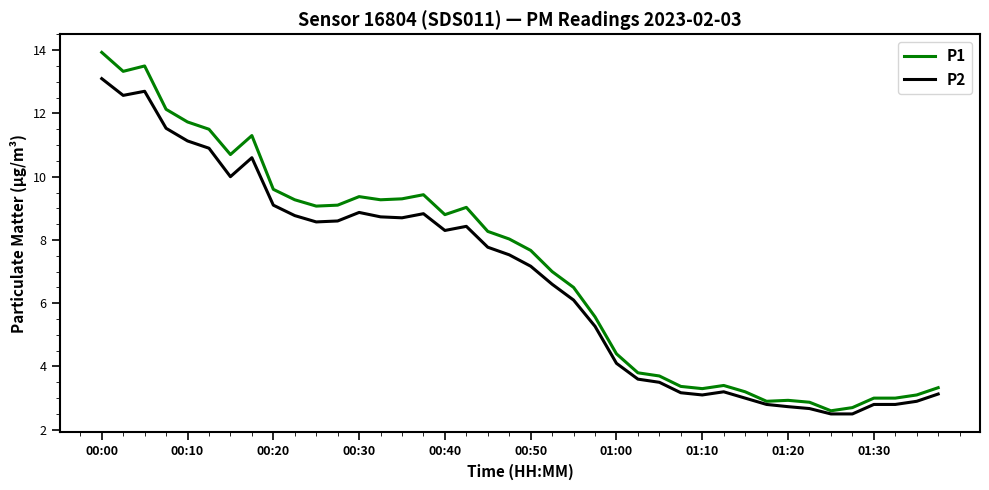

What are all the series names shown in the legend?

P1, P2